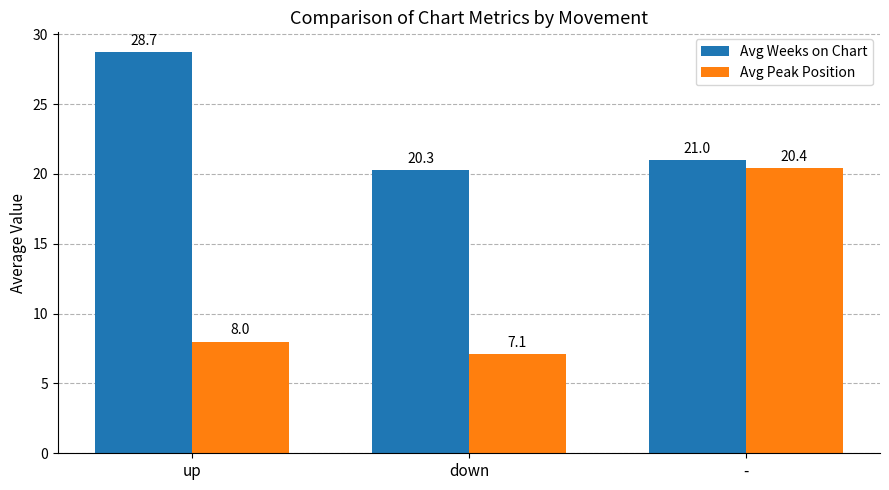

What is the difference between the highest and lowest values at -?

0.6